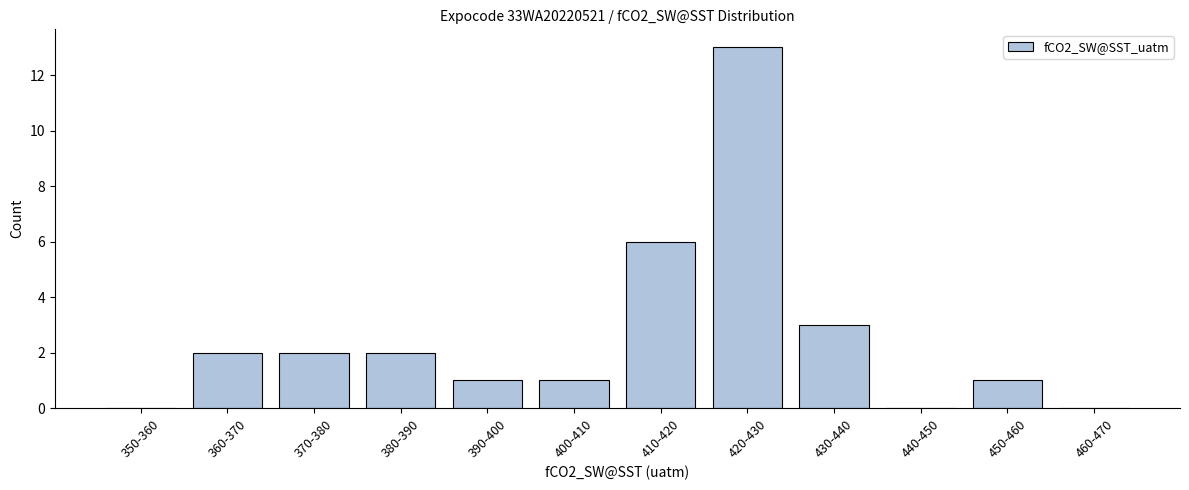

Reading left to right, list all the values displayed in this chart.

350-360=0	360-370=2	370-380=2	380-390=2	390-400=1	400-410=1	410-420=6	420-430=13	430-440=3	440-450=0	450-460=1	460-470=0